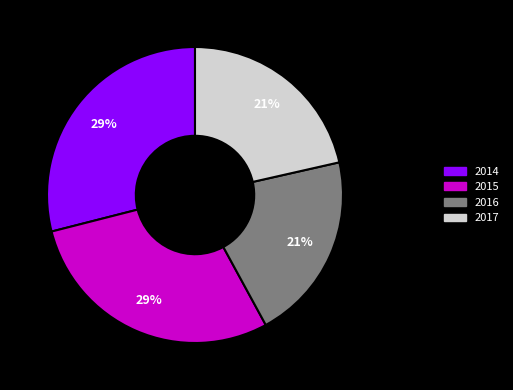

What percentage is the 2014 slice, to the nearest percent?

29%